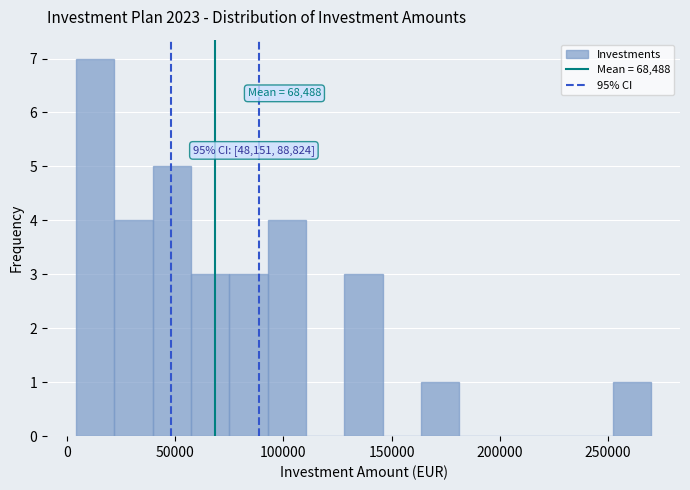

Around what value on the x-axis is the tallest bar? Give the approximate position of its centre, as read against the axis.

15000